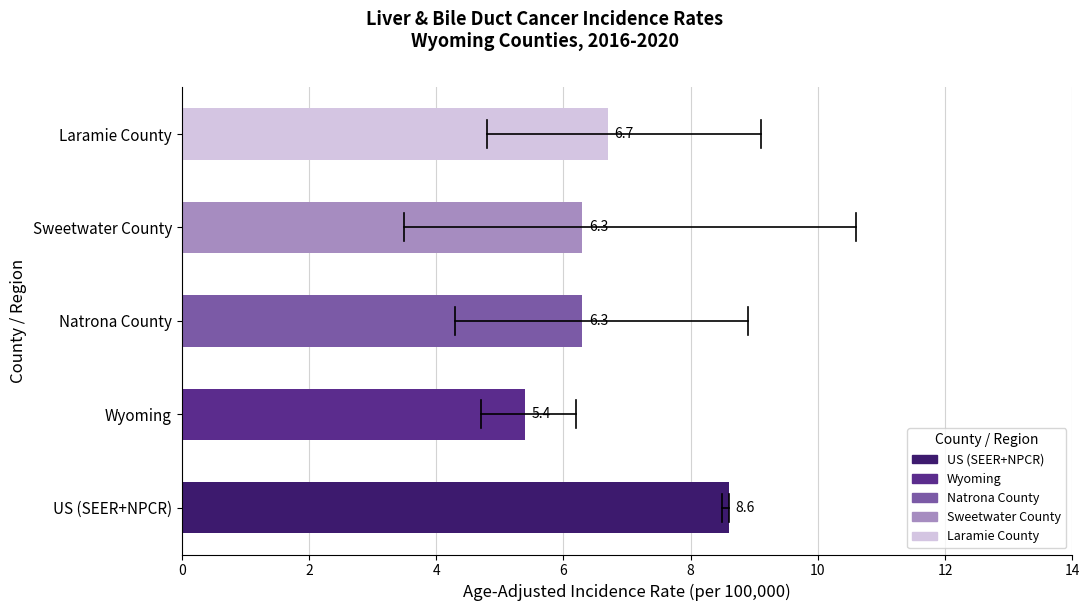

What value does the data have at Natrona County?

6.3